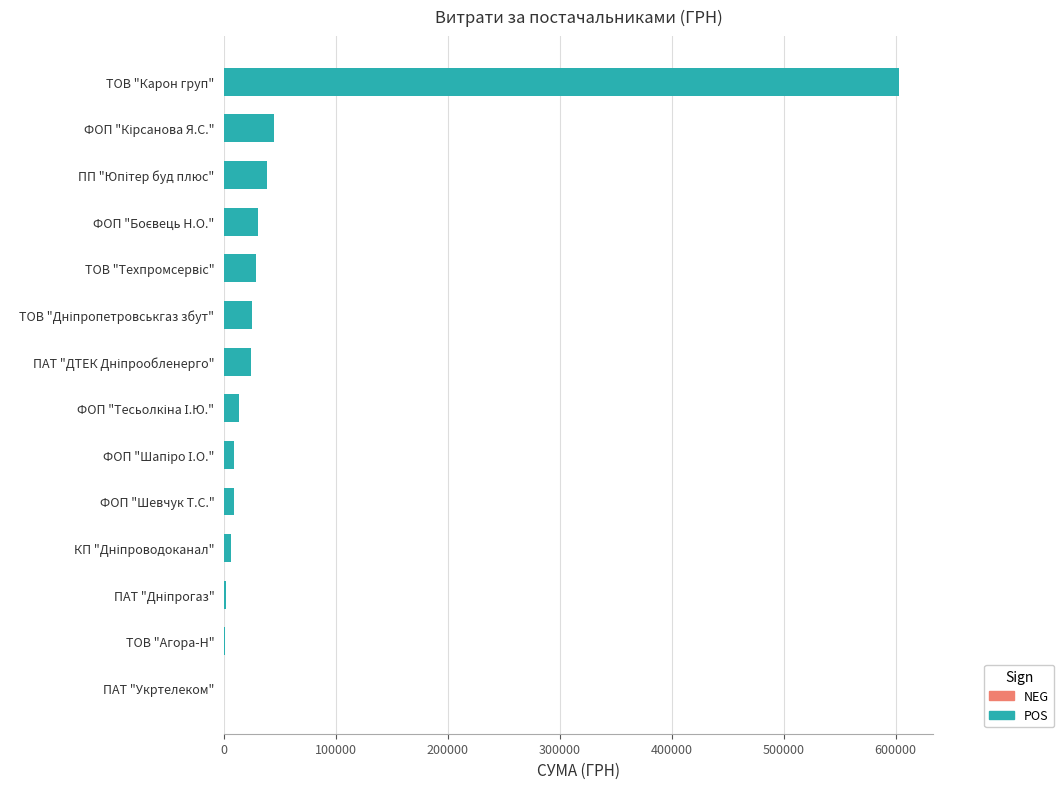

What is the maximum value shown in the chart?

603046.7